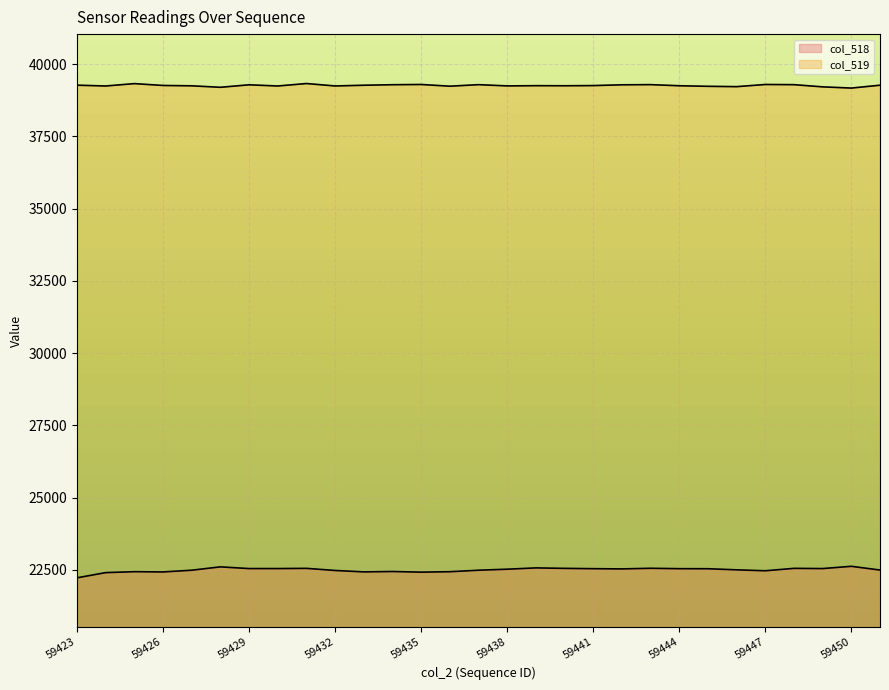

Reading right to left, transcribe all the data shown in this chart.

col_518: 22495	22624	22546	22553	22470	22502	22540	22542	22556	22534	22542	22553	22569	22524	22489	22437	22422	22444	22431	22480	22553	22546	22546	22605	22489	22429	22438	22406	22226
col_519: 39271	39172	39214	39290	39296	39221	39233	39252	39291	39285	39258	39252	39255	39247	39290	39237	39296	39288	39270	39245	39329	39244	39285	39199	39250	39262	39326	39244	39272